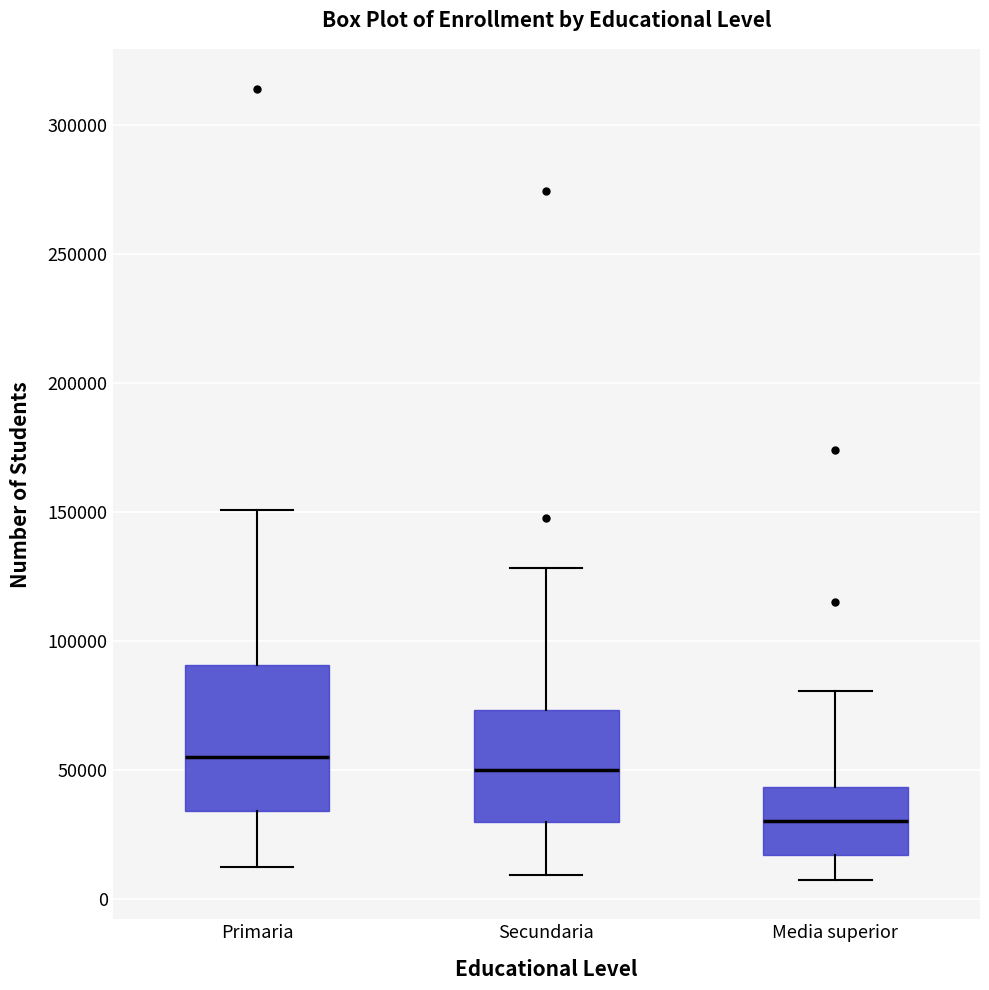

Which box's median line is the lowest?

Media superior